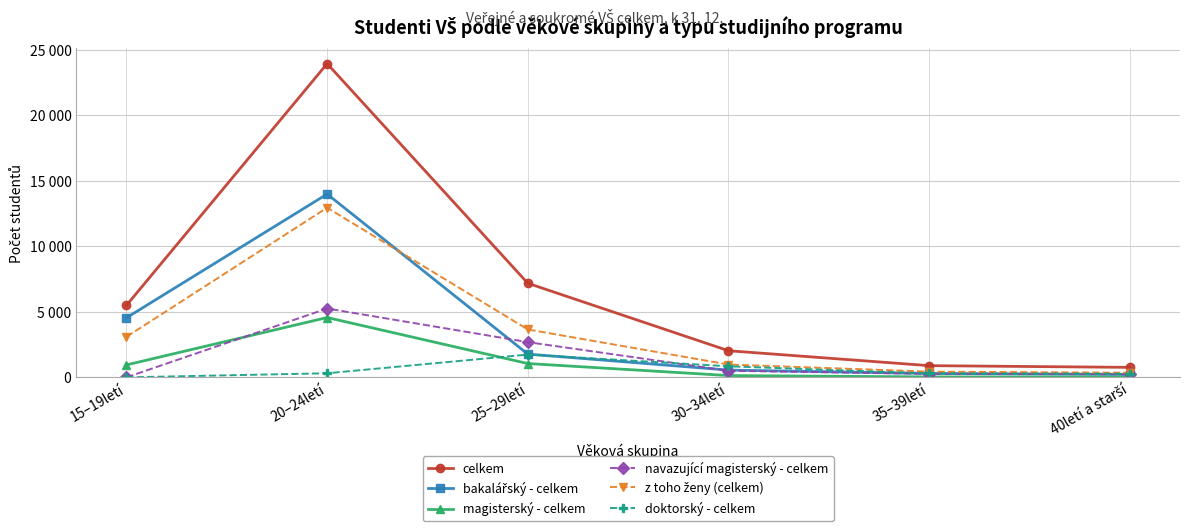

Rank the series at 20–24letí from lowest to highest value.

doktorský - celkem, magisterský - celkem, navazující magisterský - celkem, z toho ženy (celkem), bakalářský - celkem, celkem